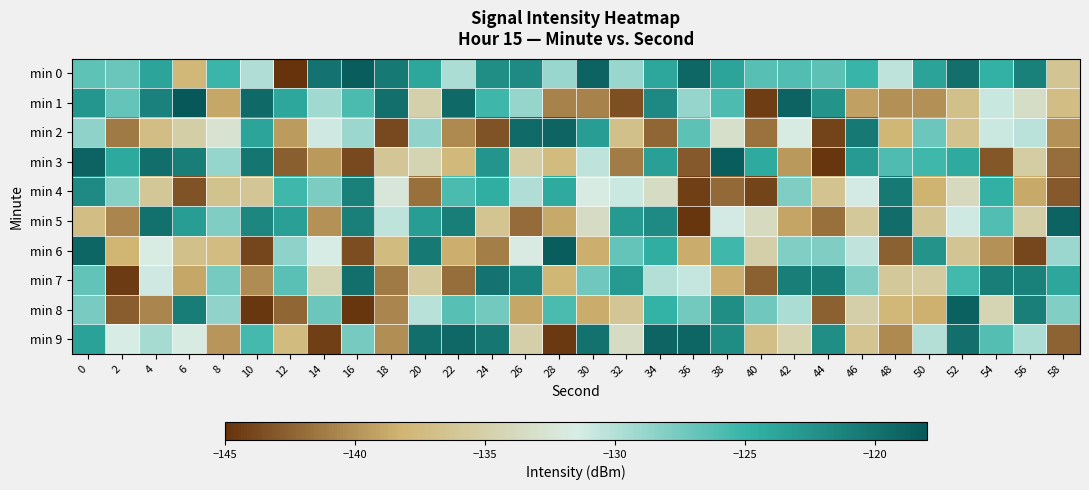

At which category does the chart reach its peak across all series?

6